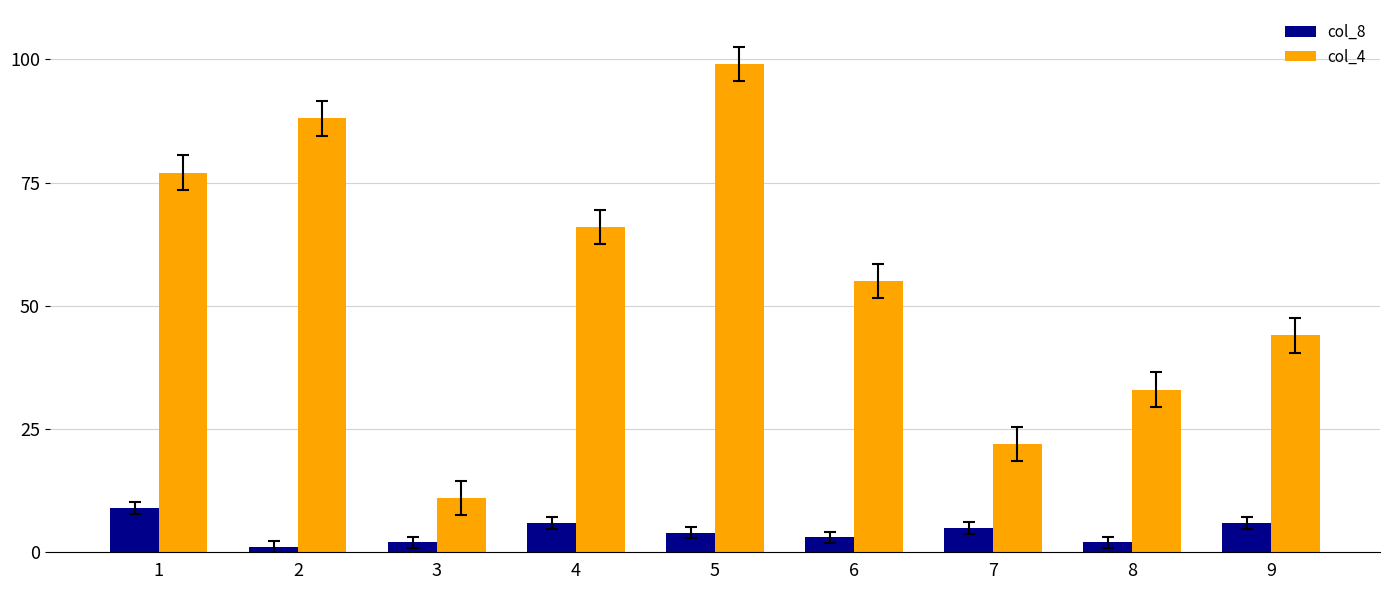

Reading left to right, what are all the values shown in this chart?

col_8: 1=9	2=1	3=2	4=6	5=4	6=3	7=5	8=2	9=6
col_4: 1=77	2=88	3=11	4=66	5=99	6=55	7=22	8=33	9=44